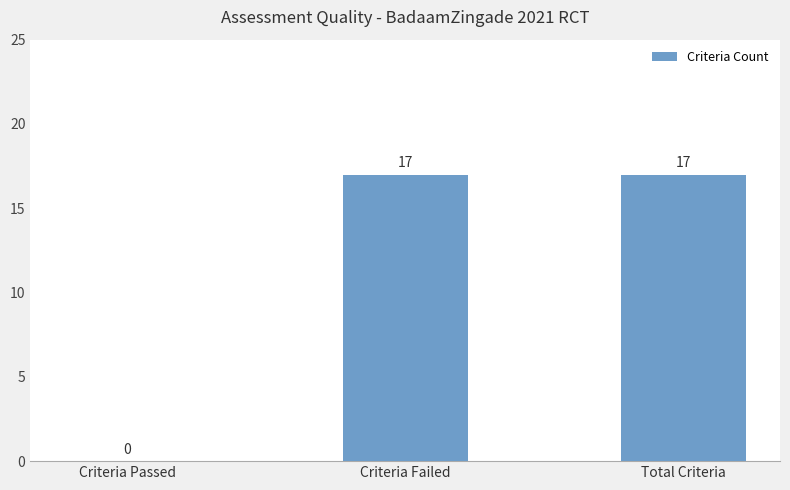

What is the greatest value displayed?

17